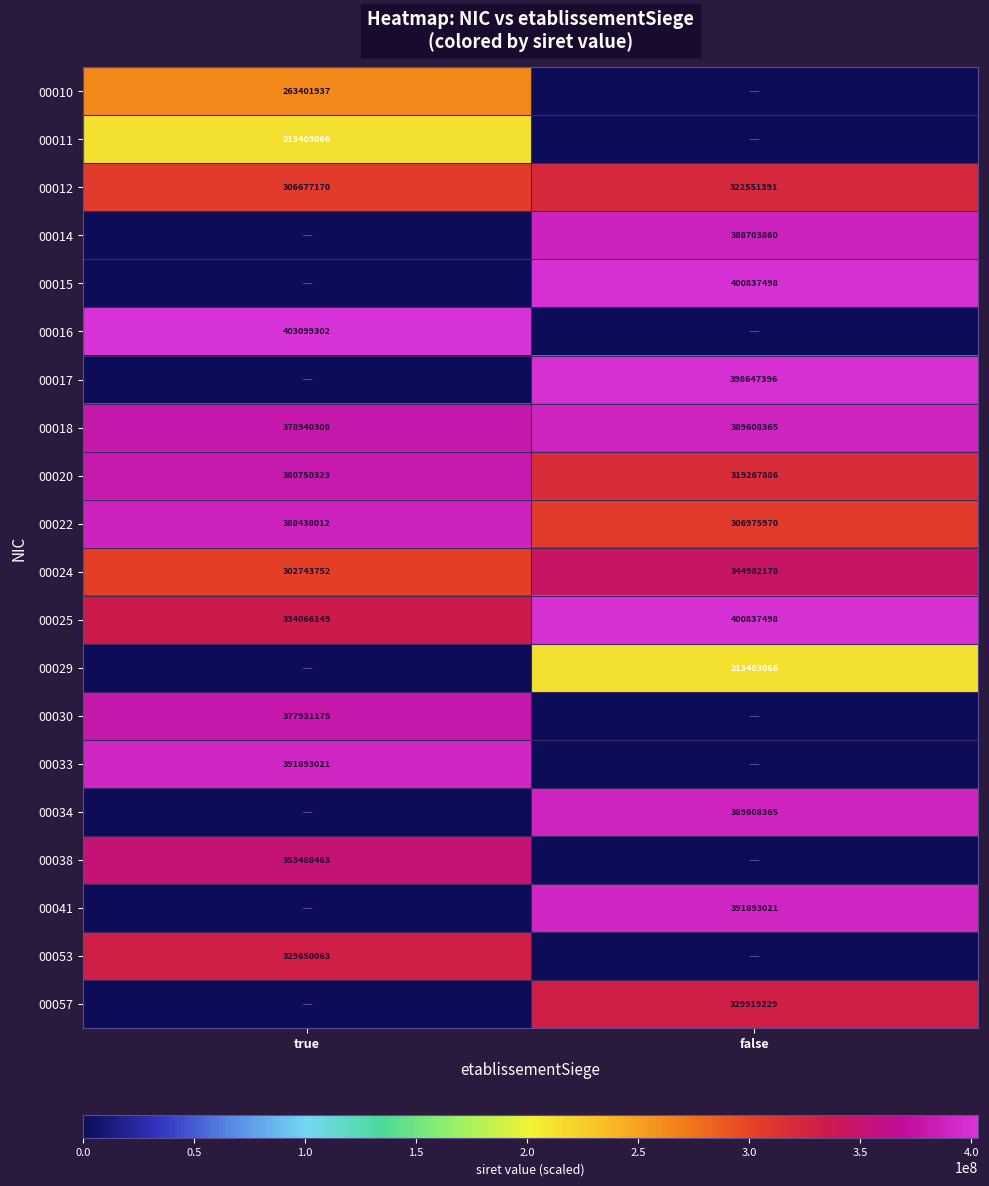

Between true and false, which is larger?

true